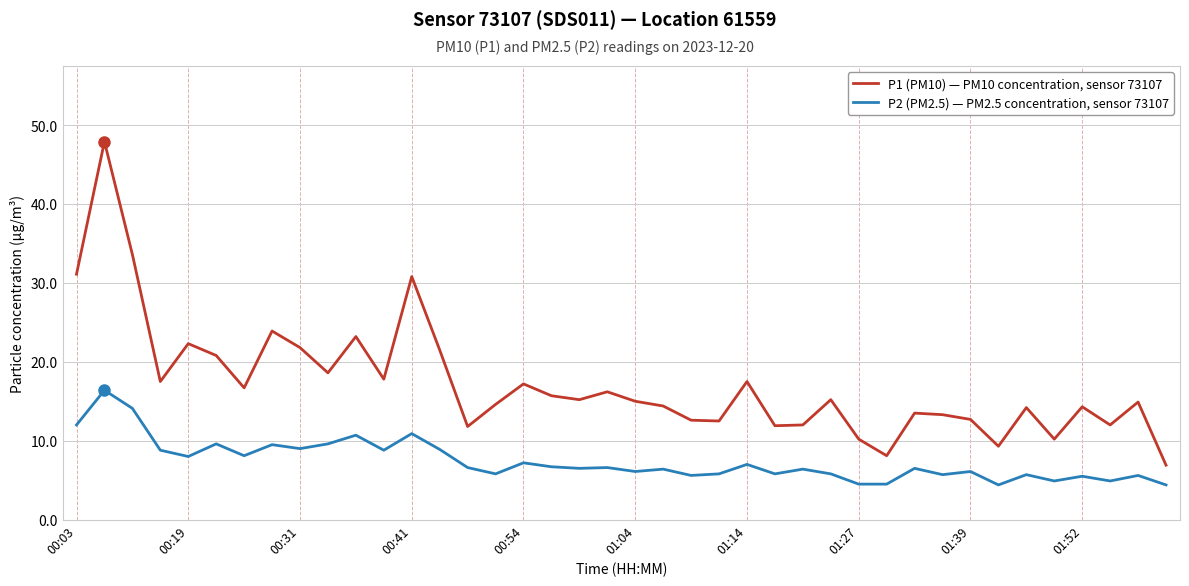

Which series has the largest range (max minus min)?

P1 (PM10) — PM10 concentration, sensor 73107